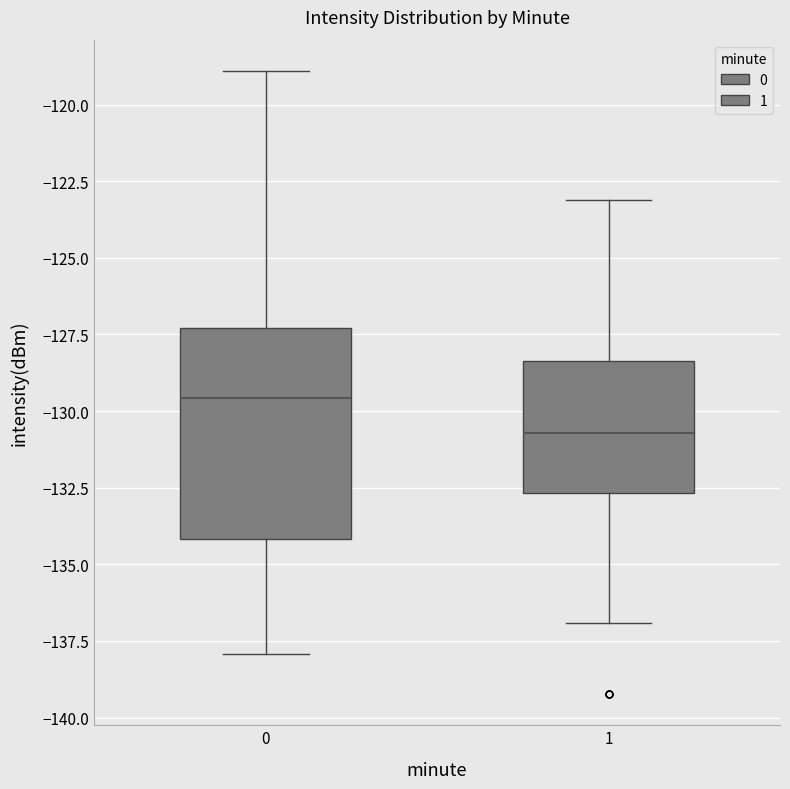

Comparing the boxes themselves (not the whiskers), which one is the tallest?

0